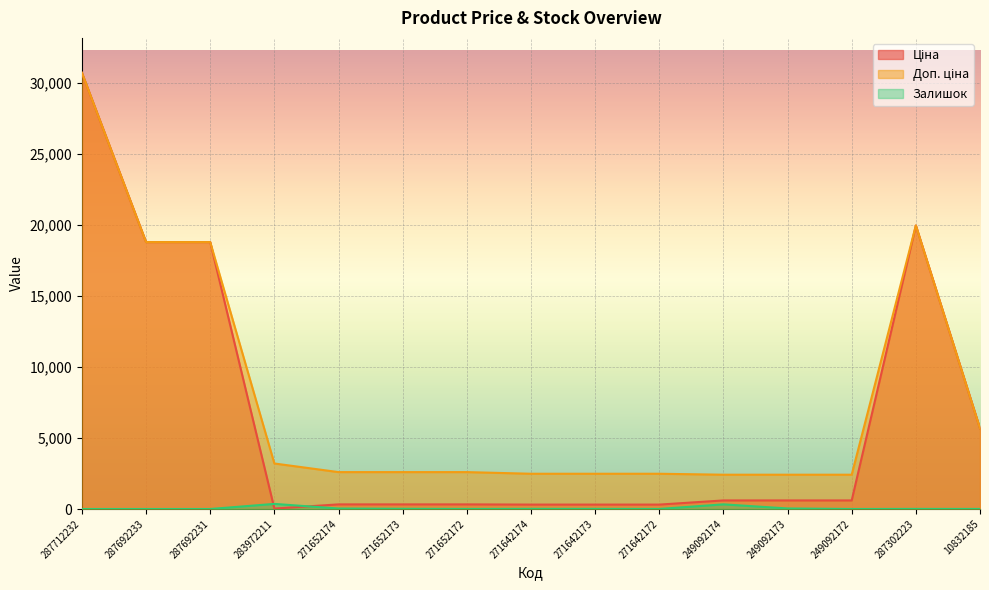

What is the sum of the Ціна values at 271652173 and 10832185?

5998.6